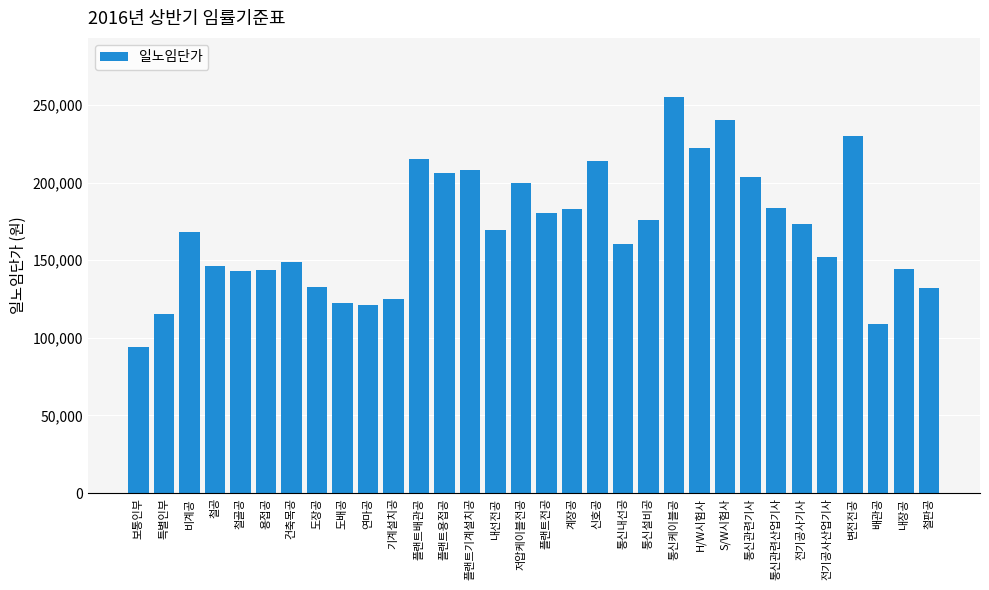

What is the average value?

169296